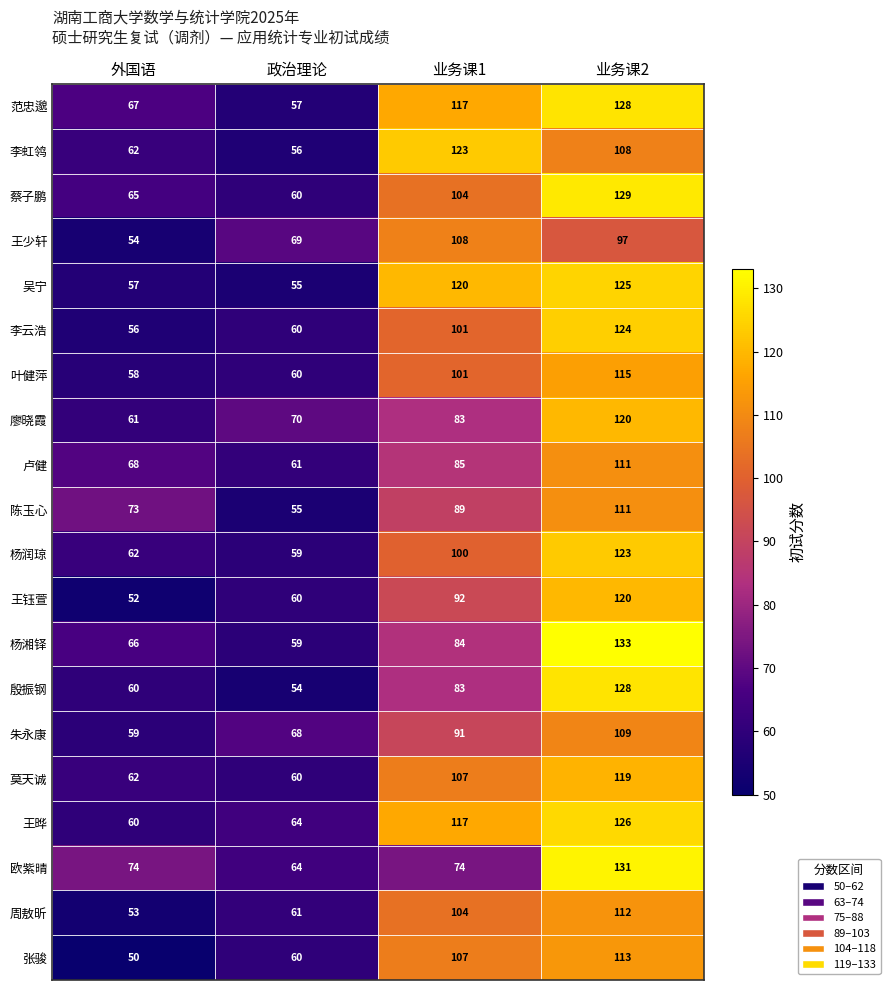

At which category is the sum across all series the highest?

业务课2